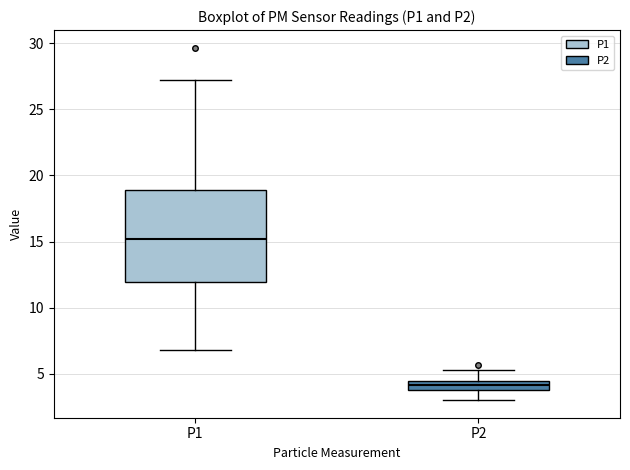

Which box's median line is the highest?

P1